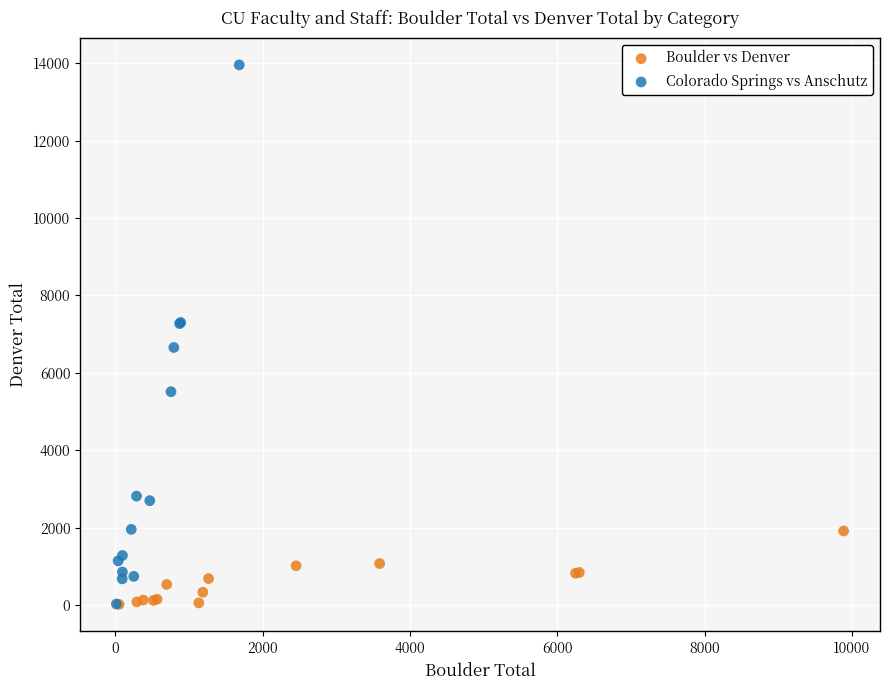

Which series has the widest spread of Y values?

Colorado Springs vs Anschutz